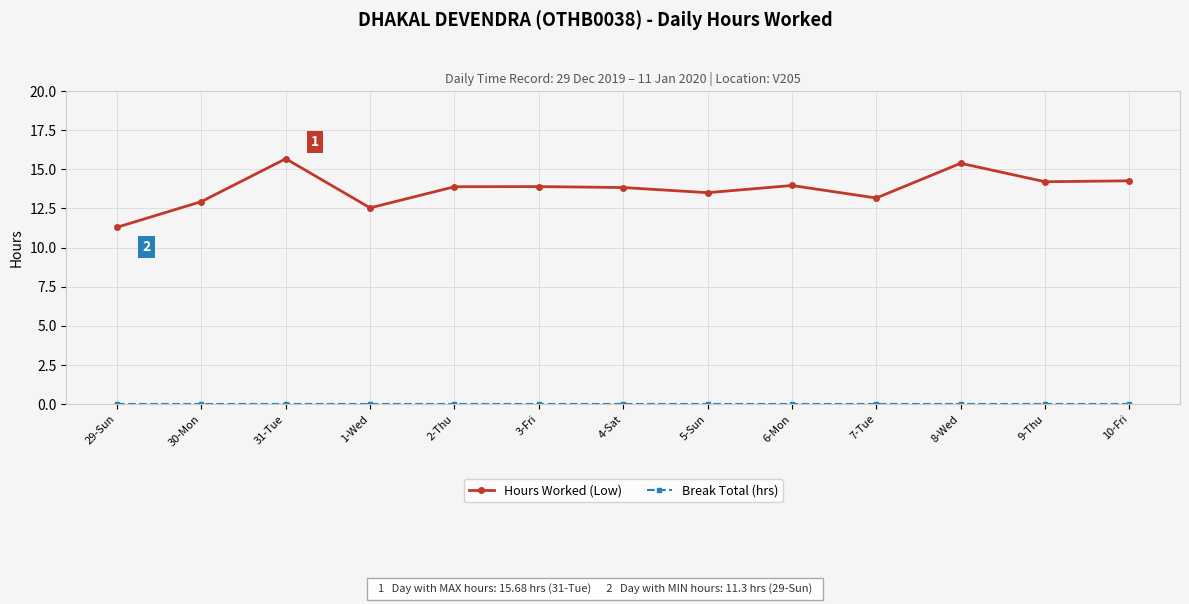

Which category has the lowest value in the Hours Worked (Low) series?

29-Sun